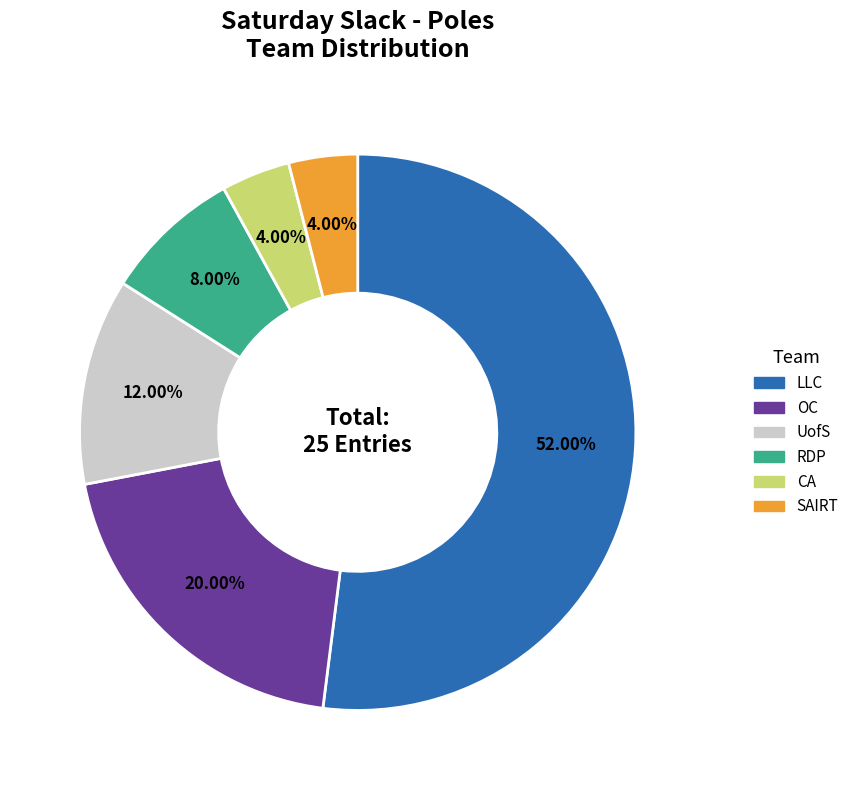

What is the ratio of the value at UofS to the value at LLC?

0.2